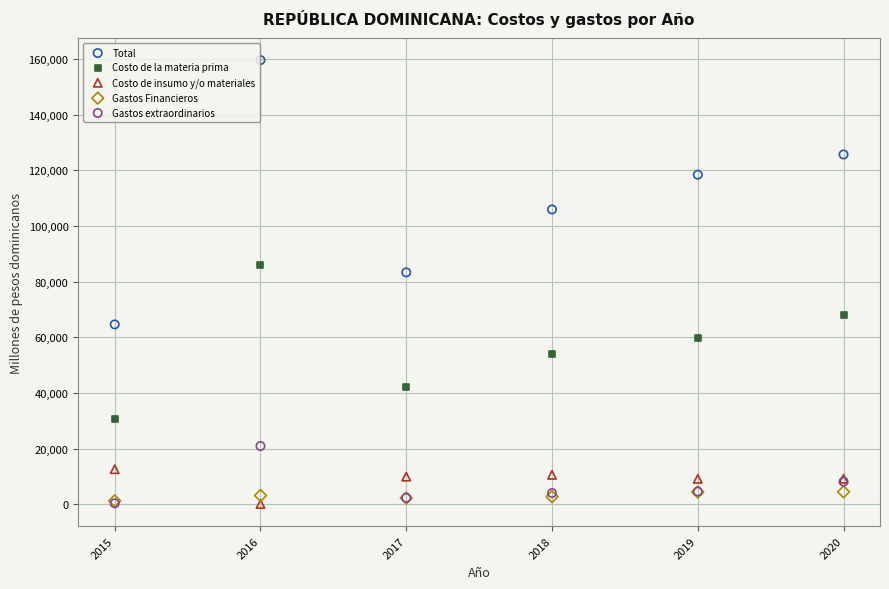

Across all series, what Y value is closest to 79894?

83358.4